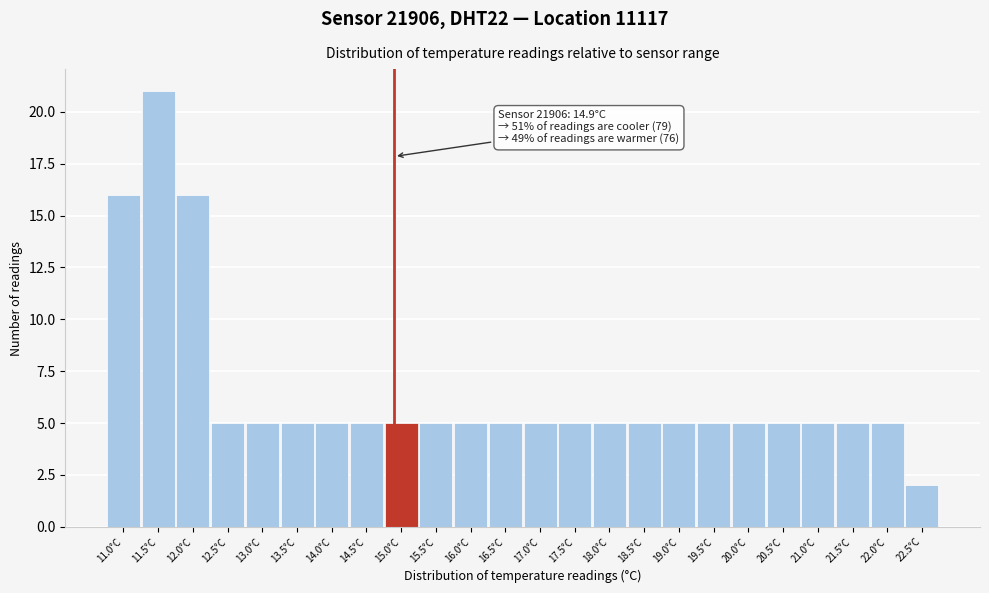

Which range on the x-axis has the tallest bar?

11.25 to 11.75